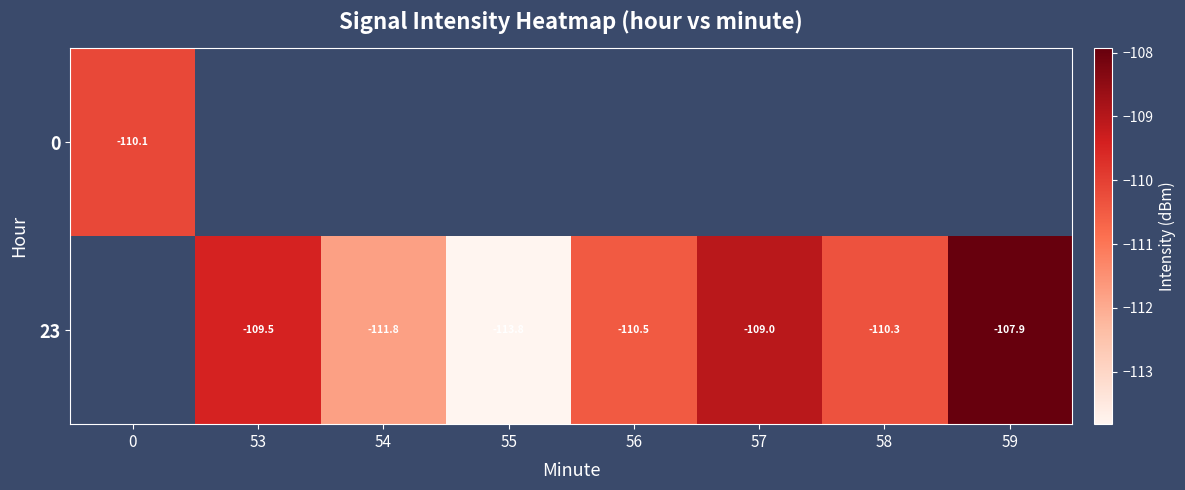

What is the smallest value displayed?

-113.8